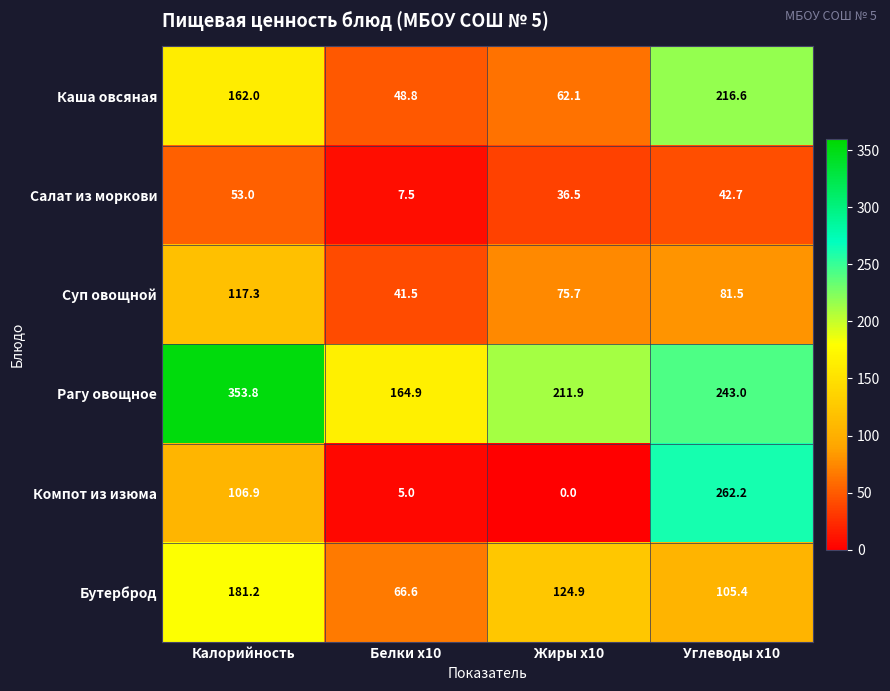

Reading right to left, list all the values displayed in this chart.

Каша овсяная: 216.6	62.1	48.8	162.0
Салат из моркови: 42.7	36.5	7.5	53.0
Суп овощной: 81.5	75.7	41.5	117.3
Рагу овощное: 243.0	211.9	164.9	353.8
Компот из изюма: 262.2	0.0	5.0	106.9
Бутерброд: 105.4	124.9	66.6	181.2